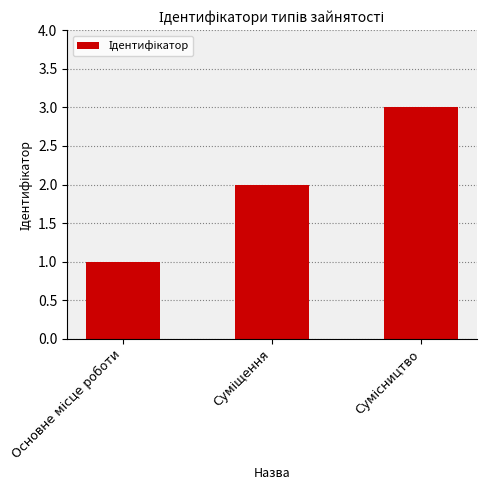

How many bars are there in total?

3